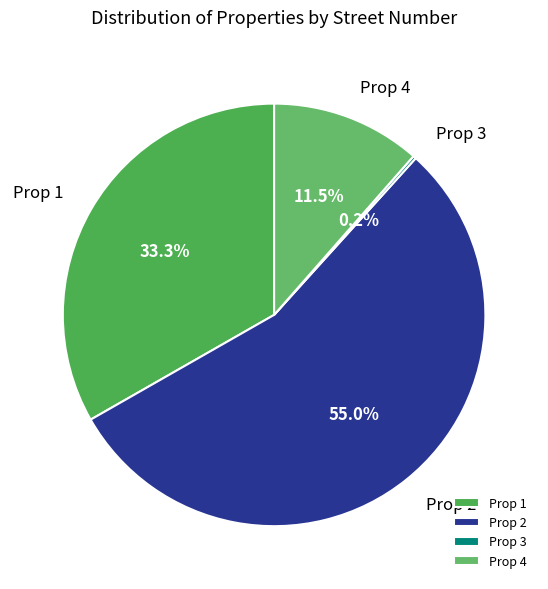

Is there a majority slice in this chart?

Yes